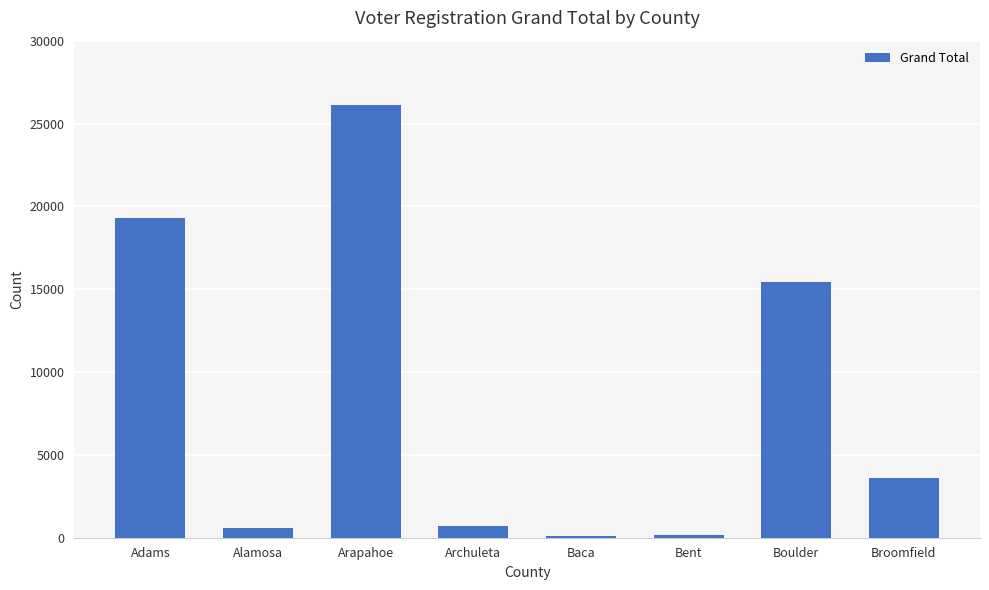

At which label is the value closest to 13104?

Boulder